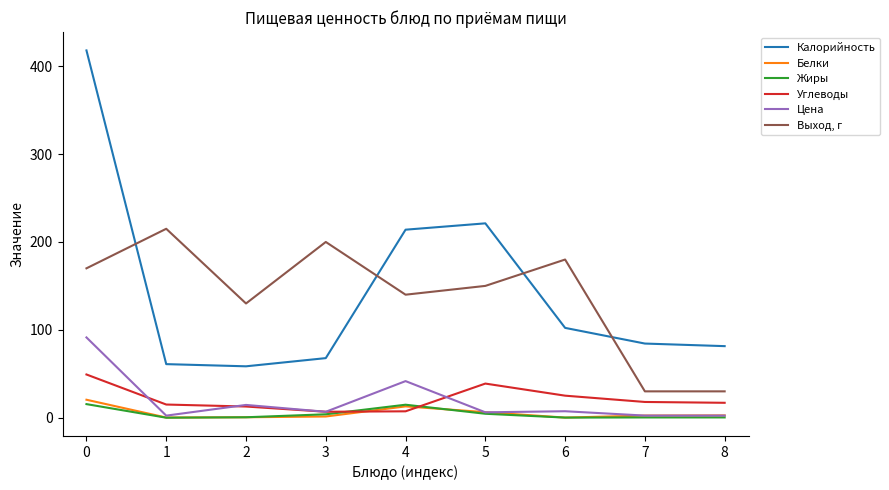

True or false: Цена and Калорийность intersect in this chart.

False